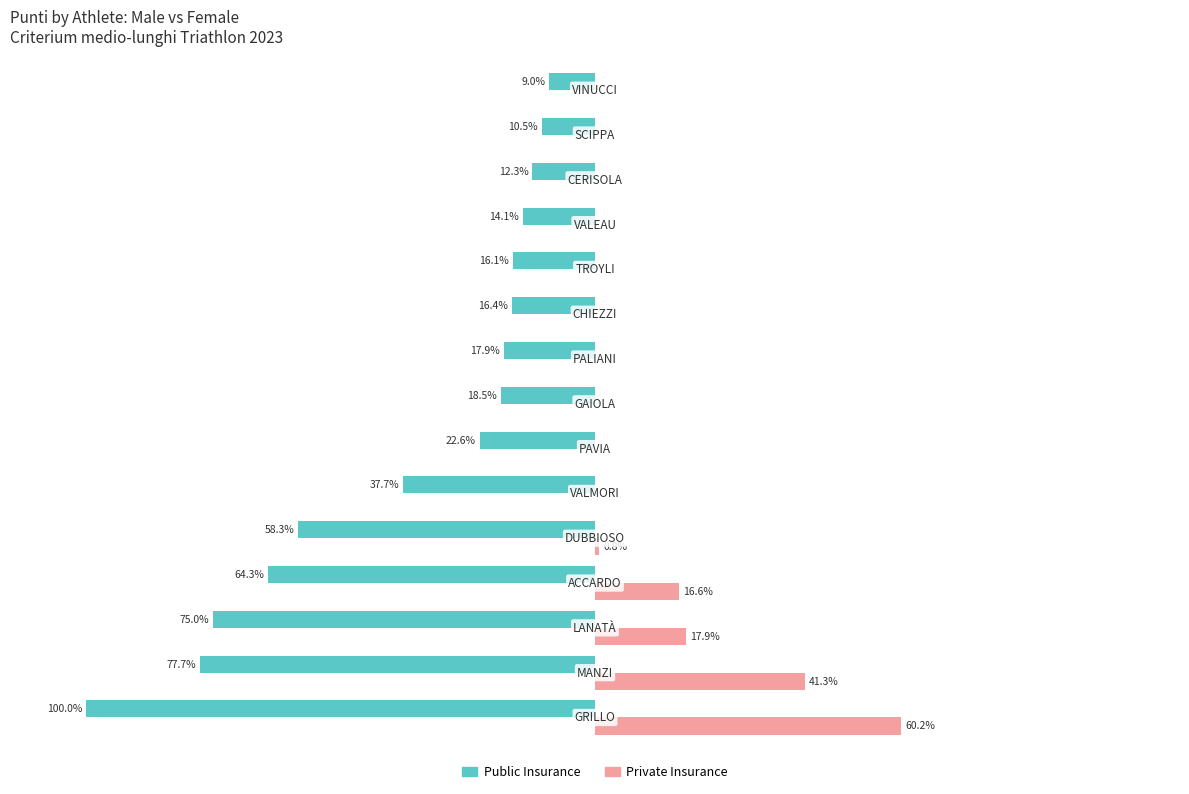

What are all the series names shown in the legend?

Public Insurance, Private Insurance